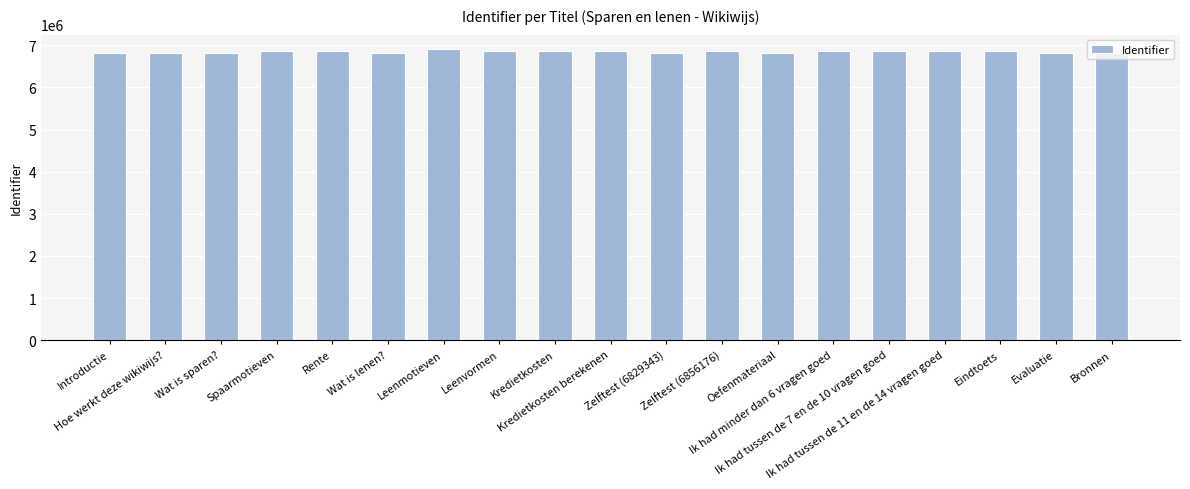

What is the change in value from Kredietkosten to Oefenmateriaal?

-26628